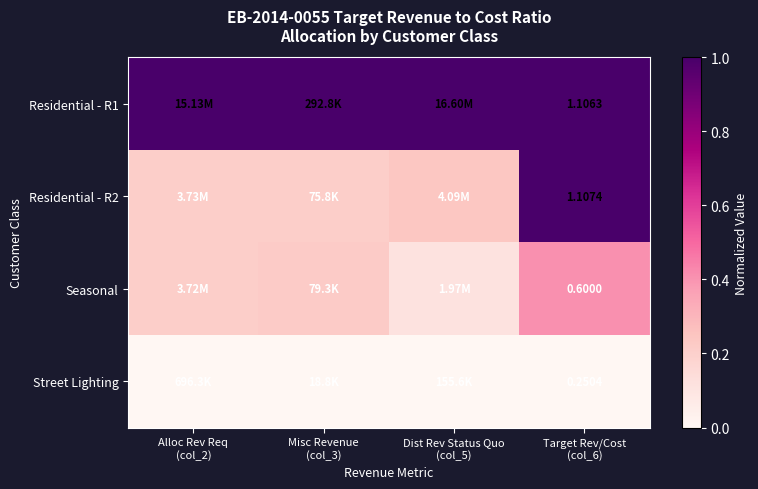

List the series in order of their peak value, lowest first.

Street Lighting, Seasonal, Residential - R1, Residential - R2